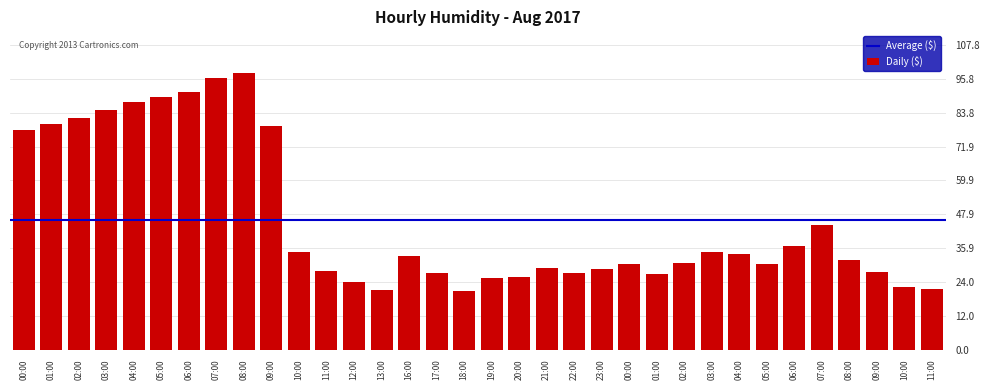

Are the bars horizontal?

No